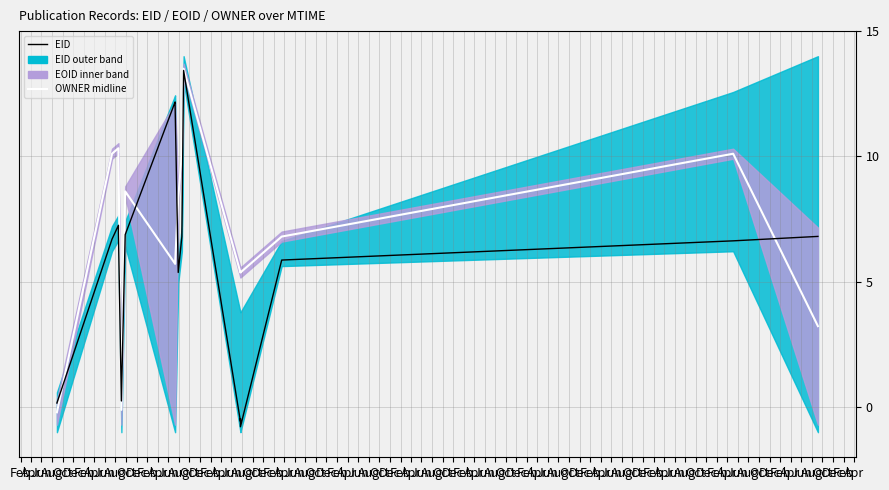

What is the average value of the EID series?

5.6